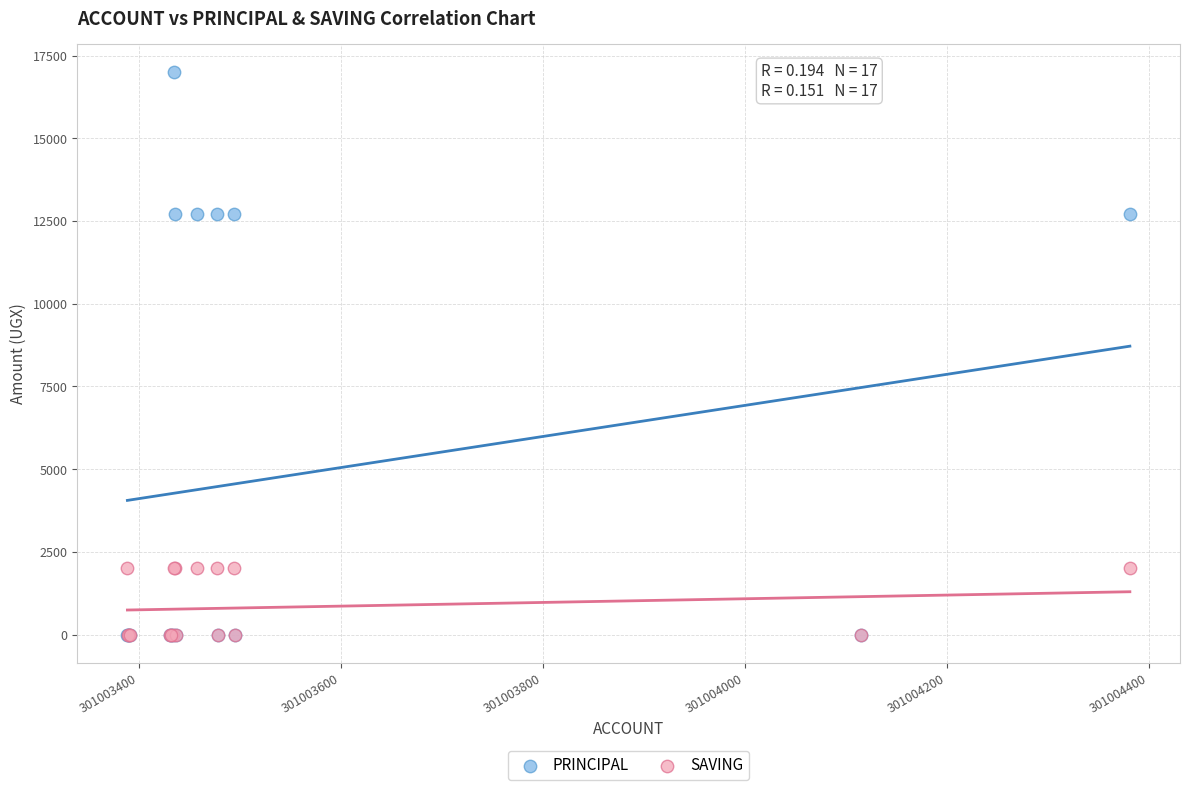

Which series has the widest spread of Y values?

PRINCIPAL